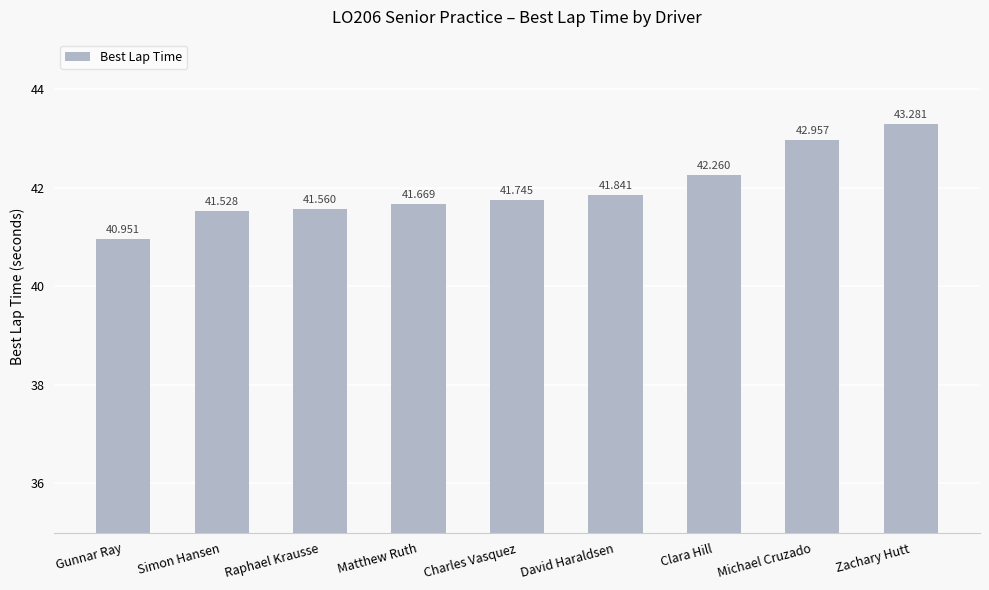

What is the difference between the maximum and second lowest values?

1.8